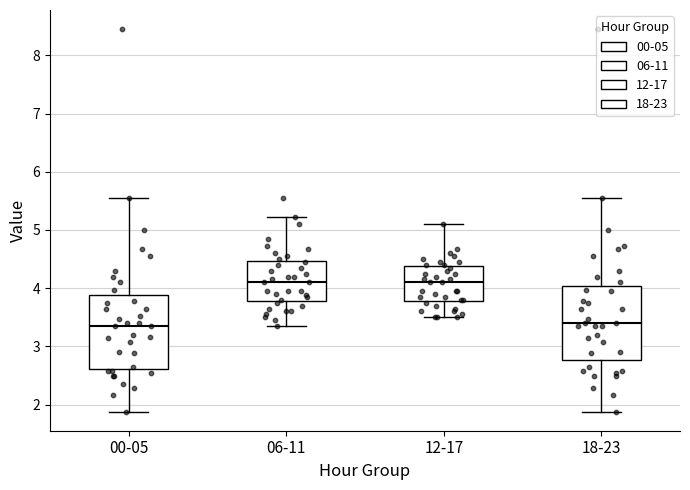

Reading left to right, read every box against the y-axis: the position of its median line, the range the box covers, and the ends of its whiskers. The values are not printed on the chart, so give them approximately, as read against the axis.

00-05: median 3.4, box 2.6 to 3.9, whiskers 1.9 to 5.6
06-11: median 4.1, box 3.8 to 4.5, whiskers 3.4 to 5.2
12-17: median 4.1, box 3.8 to 4.4, whiskers 3.5 to 5.1
18-23: median 3.4, box 2.8 to 4.0, whiskers 1.9 to 5.6